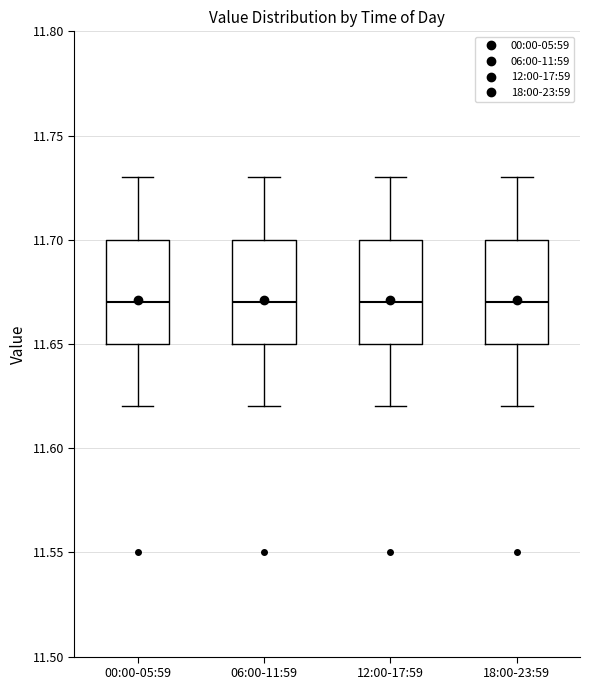

Reading left to right, read every box against the y-axis: the position of its median line, the range the box covers, and the ends of its whiskers. The values are not printed on the chart, so give them approximately, as read against the axis.

00:00-05:59: median 11.67, box 11.65 to 11.70, whiskers 11.62 to 11.73
06:00-11:59: median 11.67, box 11.65 to 11.70, whiskers 11.62 to 11.73
12:00-17:59: median 11.67, box 11.65 to 11.70, whiskers 11.62 to 11.73
18:00-23:59: median 11.67, box 11.65 to 11.70, whiskers 11.62 to 11.73